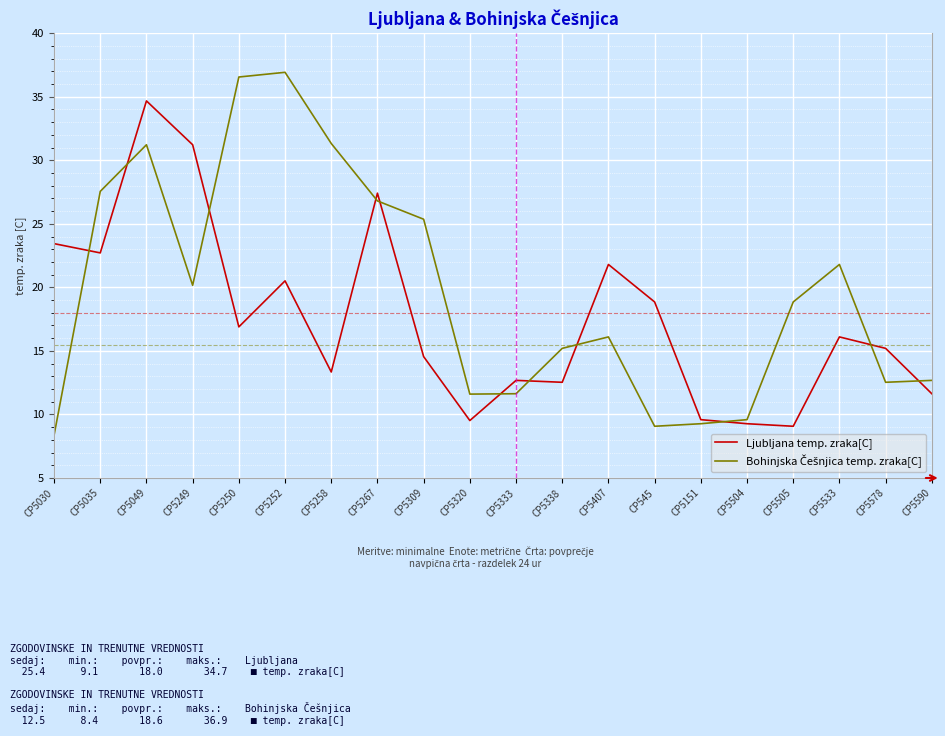

Which label corresponds to the smallest value in the chart?

CP5030